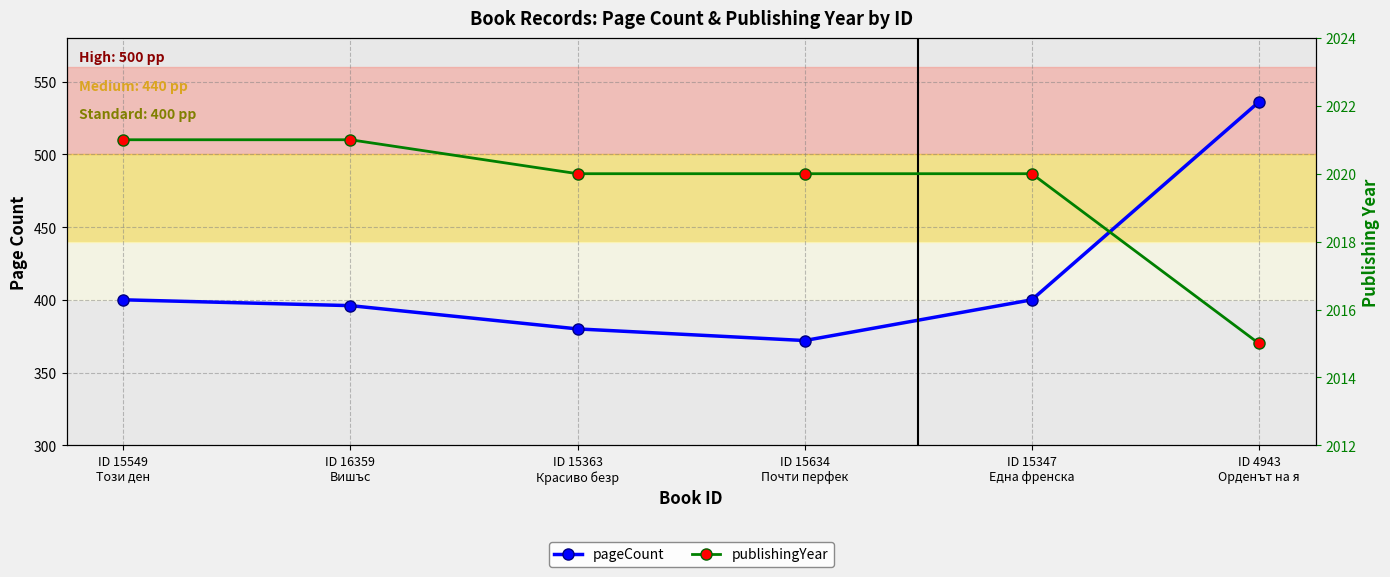

What is the average value of the publishingYear series?

2020